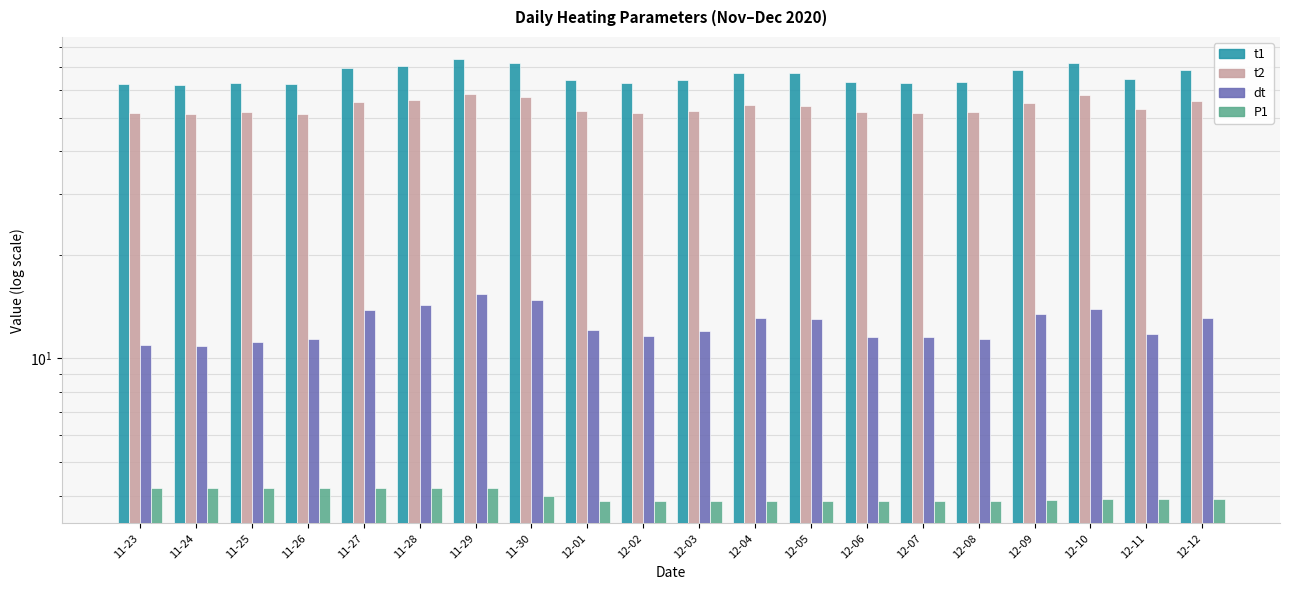

The value of dt at 12-03 is 12.0. True or false?

True